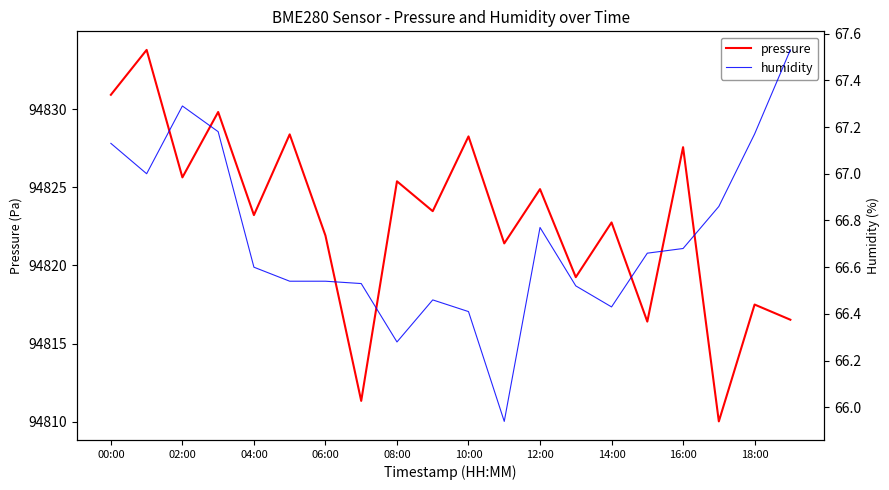

What is the value of the pressure point at the 3rd from the left?

94825.6